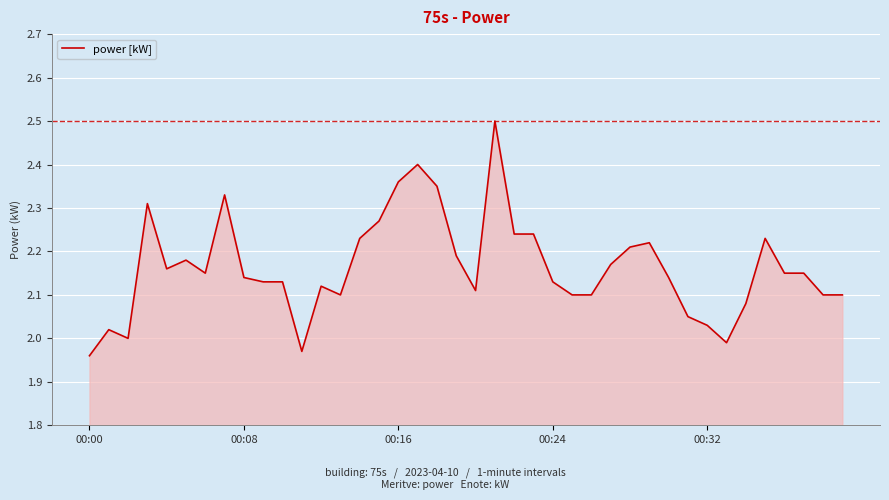

What is the difference between the maximum and minimum values?

0.5